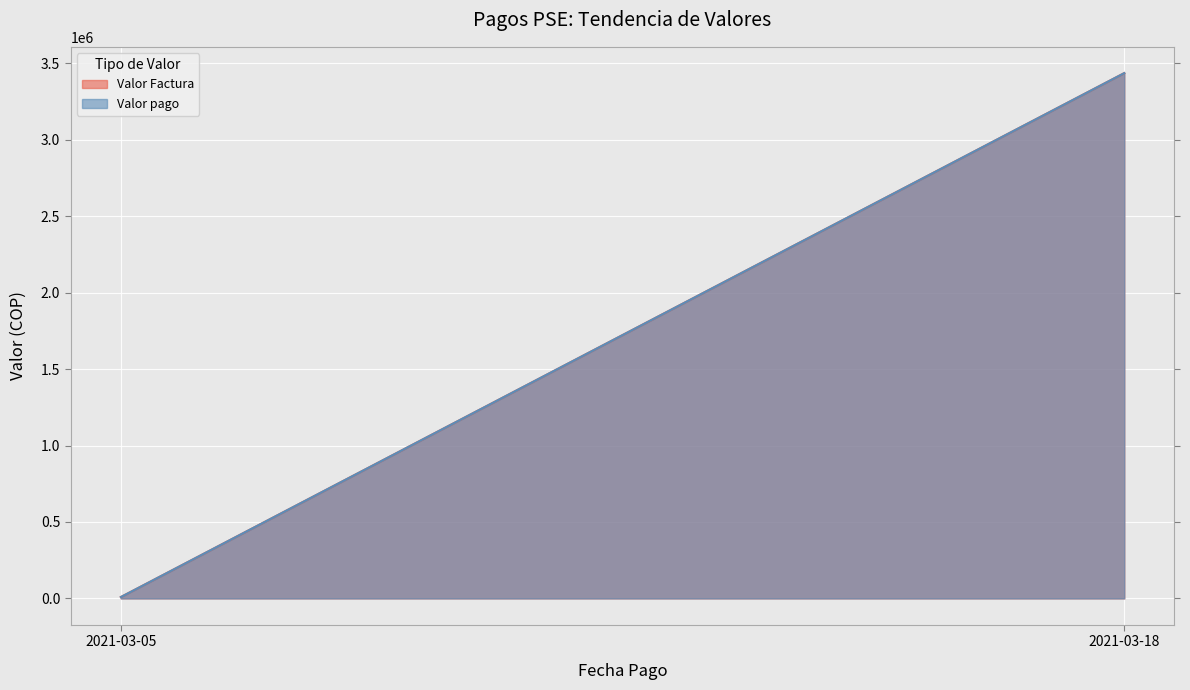

Reading right to left, transcribe all the data shown in this chart.

Valor Factura: 2021-03-18=3435724	2021-03-05=9063
Valor pago: 2021-03-18=3435724	2021-03-05=9063